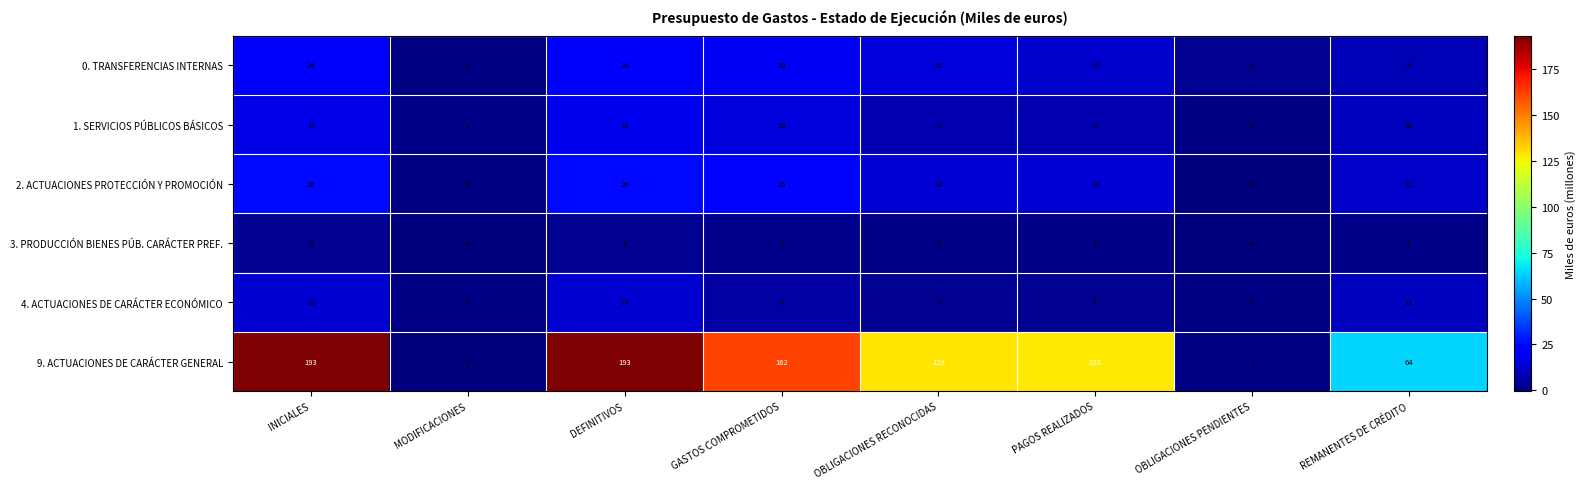

Rank the series by their maximum value, from lowest to highest.

3. PRODUCCIÓN BIENES PÚB. CARÁCTER PREF., 4. ACTUACIONES DE CARÁCTER ECONÓMICO, 1. SERVICIOS PÚBLICOS BÁSICOS, 0. TRANSFERENCIAS INTERNAS, 2. ACTUACIONES PROTECCIÓN Y PROMOCIÓN, 9. ACTUACIONES DE CARÁCTER GENERAL